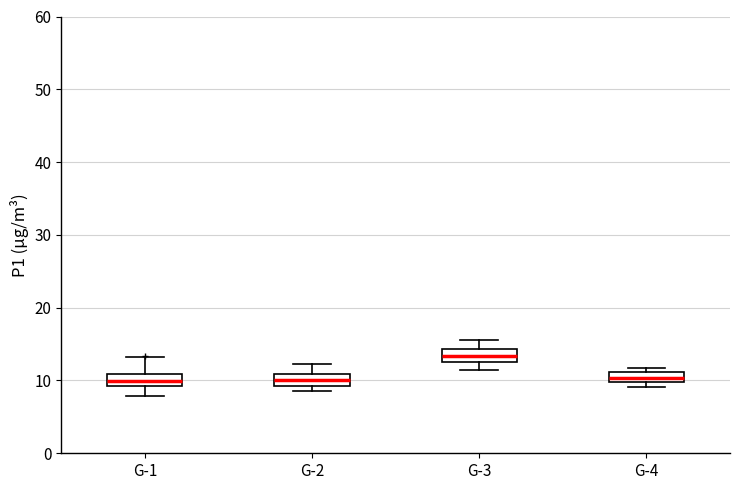

Where does the lower whisker of the box for G-3 end on the y-axis? The values are not printed on the chart, so give them approximately, as read against the axis.

11